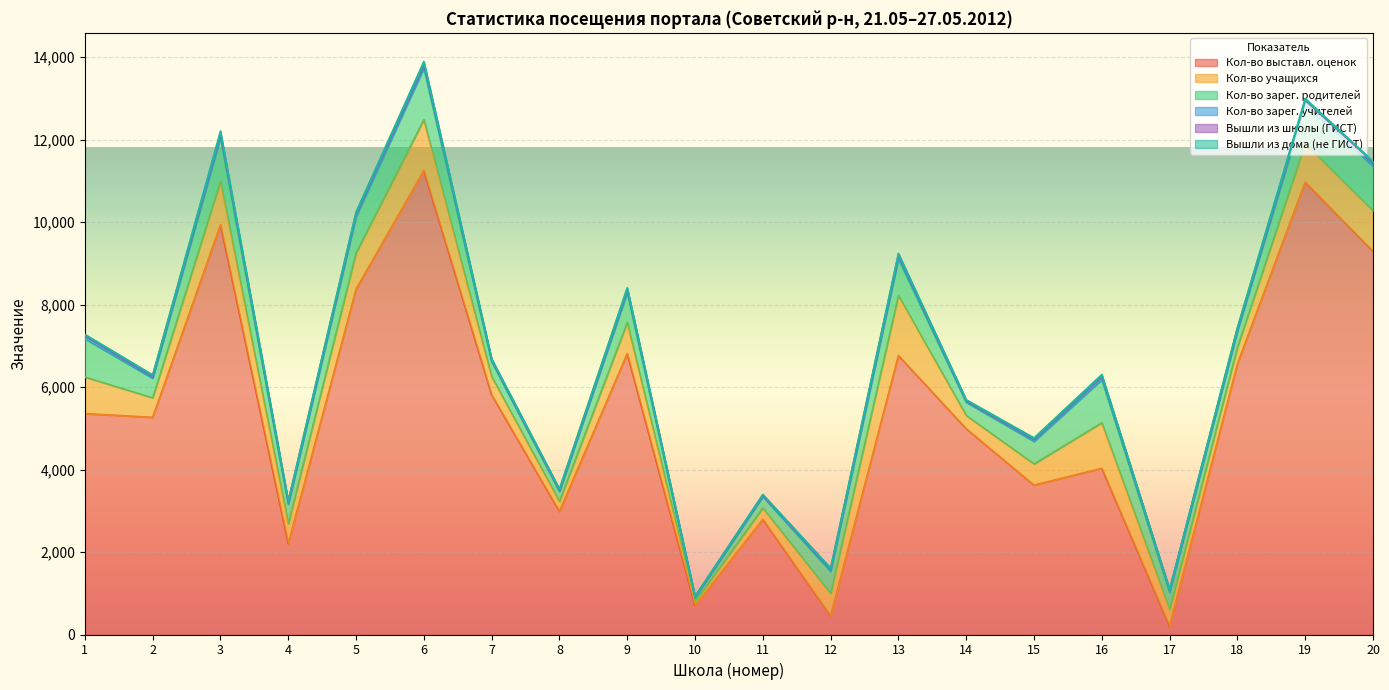

How many lines are shown in the chart?

6